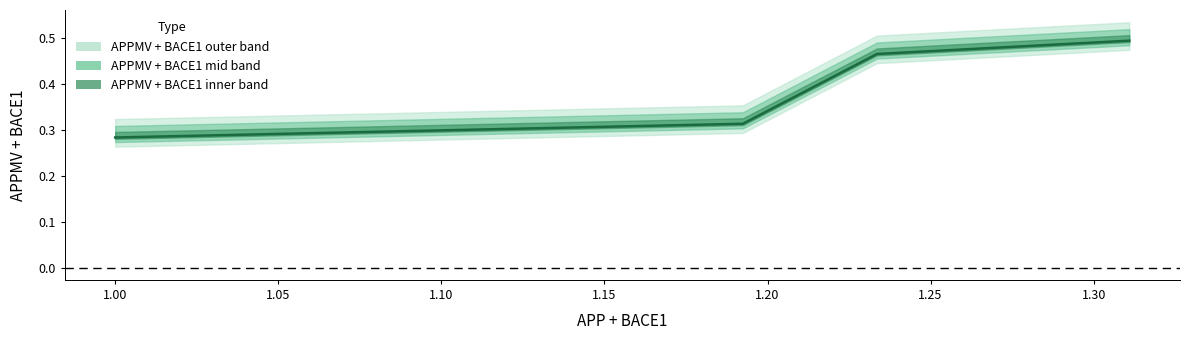

How many data points does each series have?

4